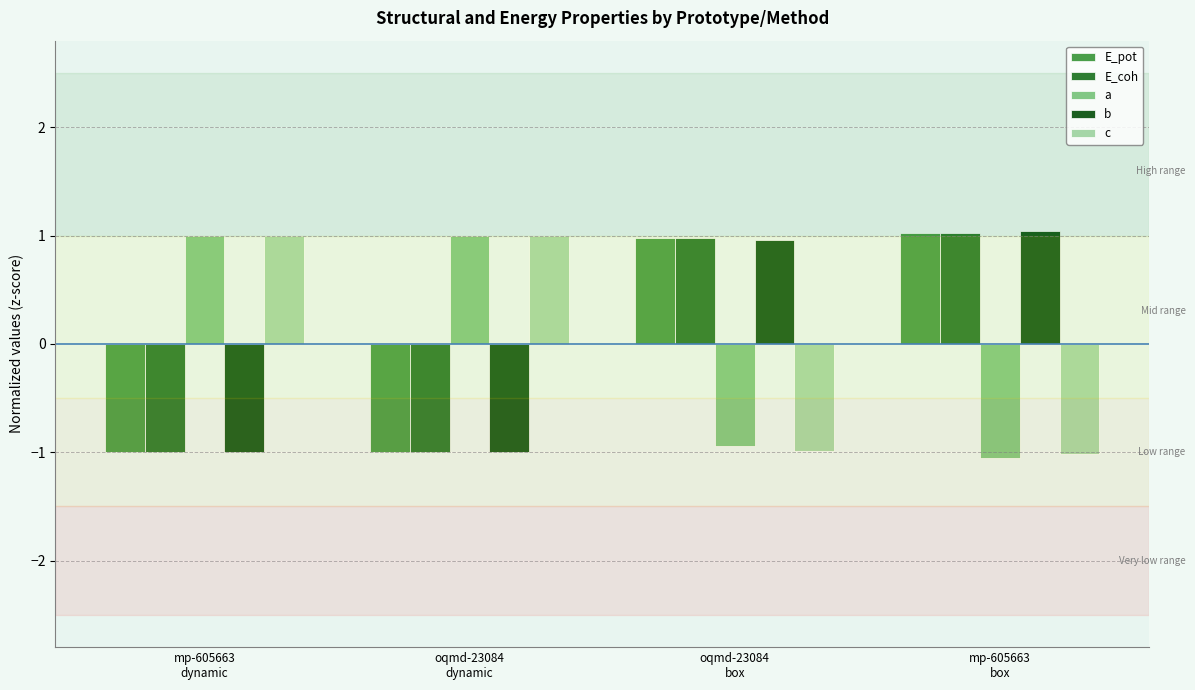

What is the greatest value displayed?

1.0